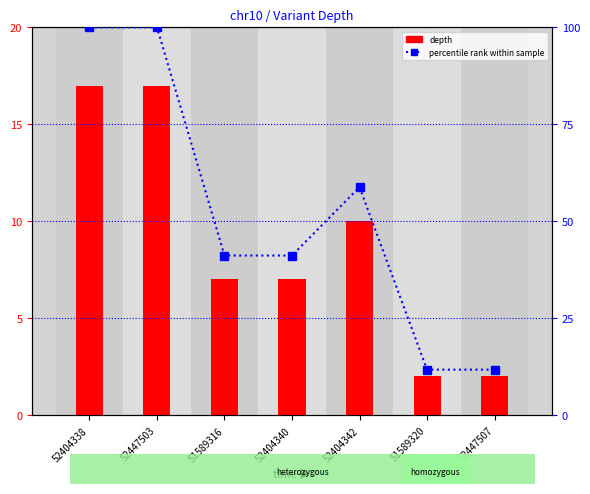

The depth series shows 7.0 at 51589316. True or false?

True